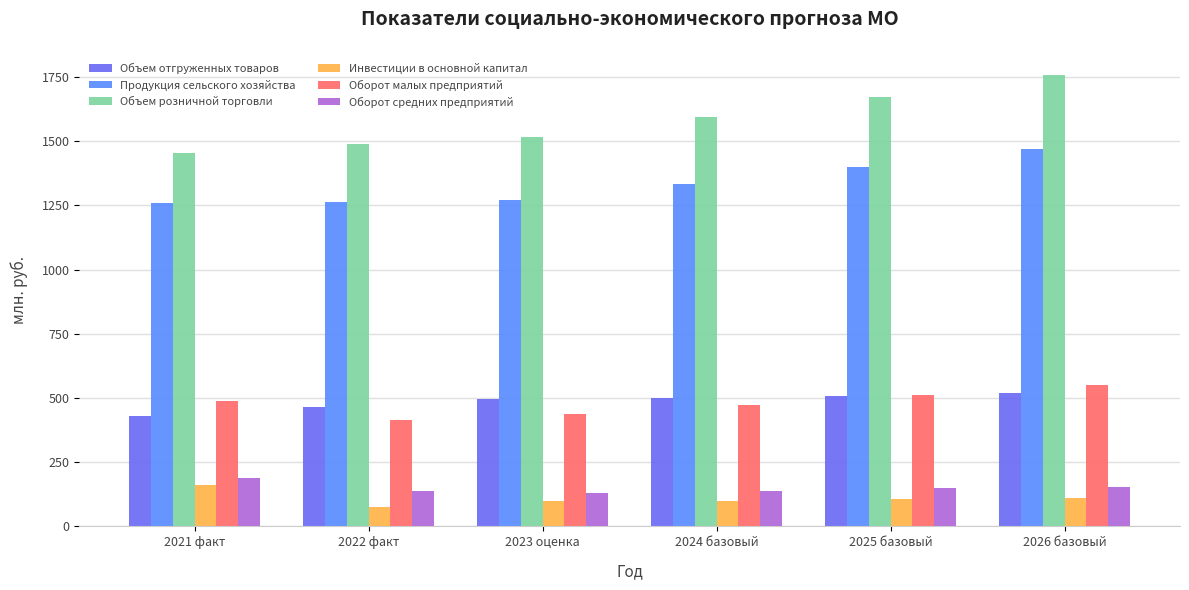

The Продукция сельского хозяйства series shows 1333.5 at 2024 базовый. True or false?

True